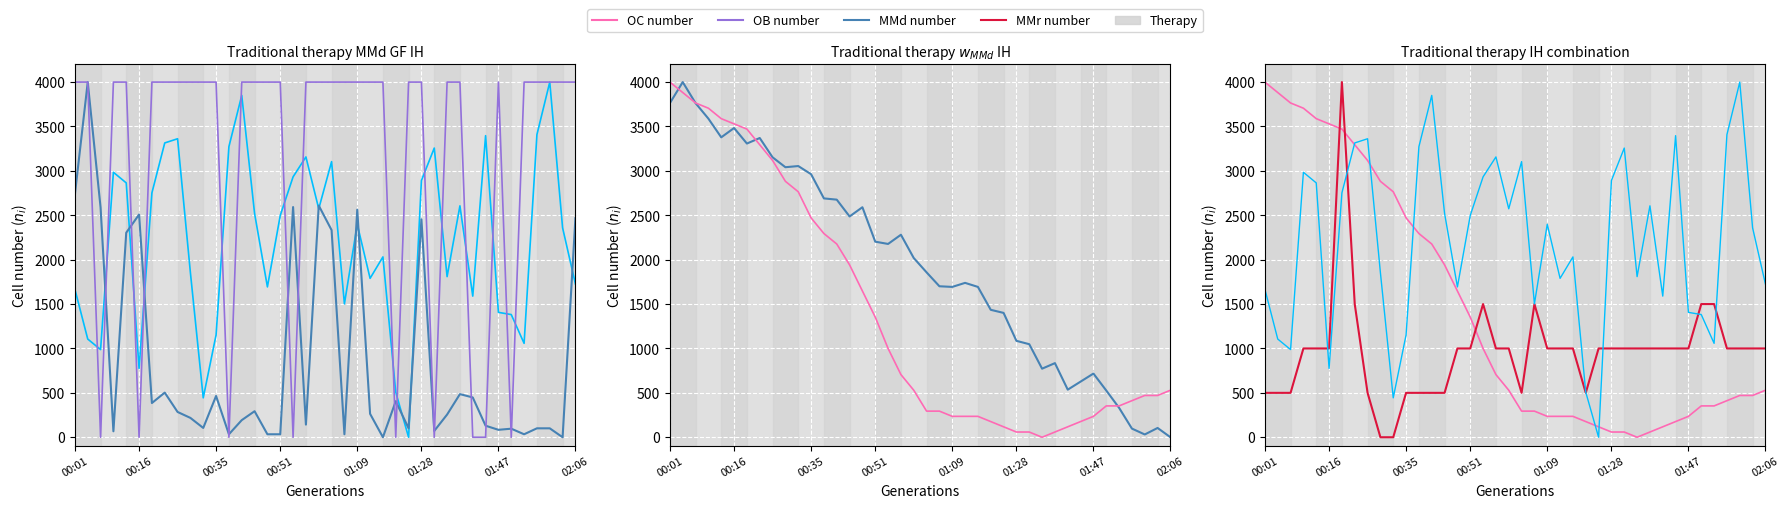

The BME280_pressure series shows 1048.1 at 28. True or false?

True